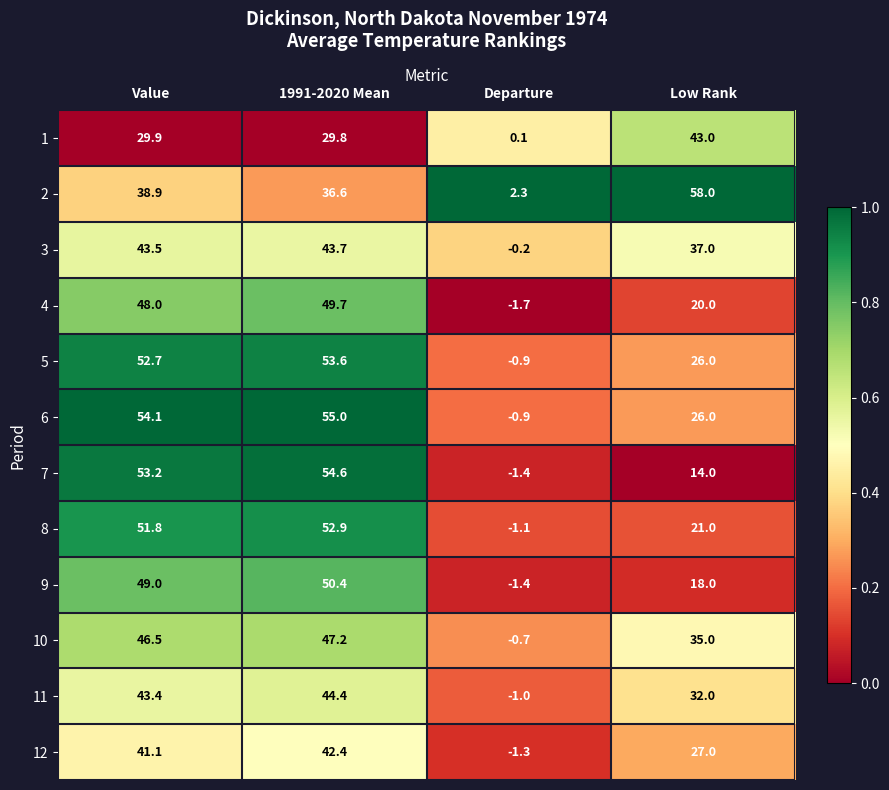

Which series changed the most between 1991-2020 Mean and Low Rank?

7